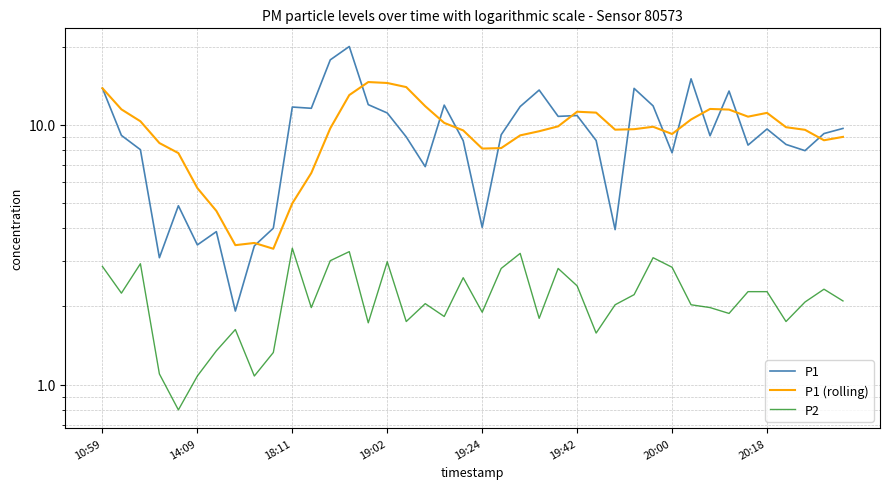

True or false: P1 has a value of 8.7 at 19.

True